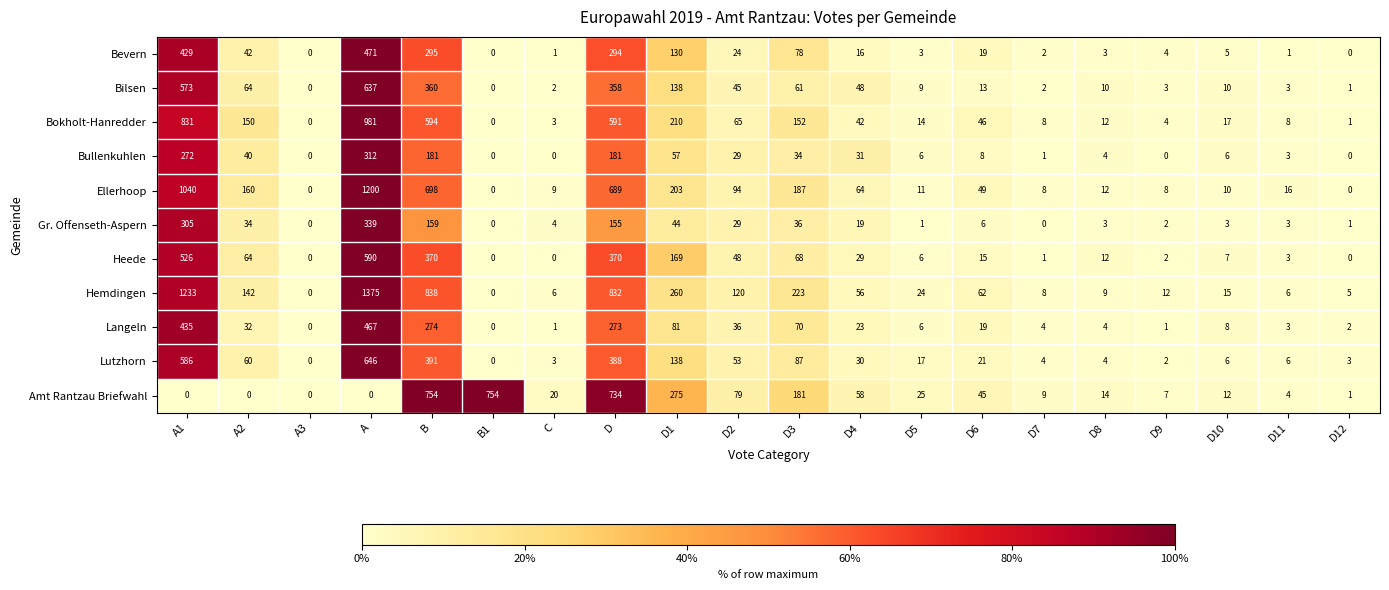

True or false: Lutzhorn has a value of 604 at B.

False